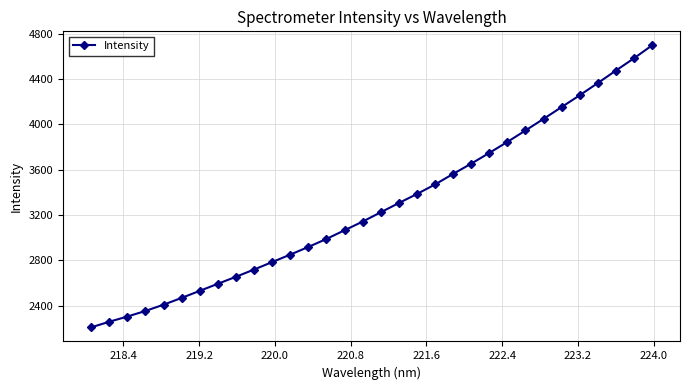

True or false: the data has more than 2 interior local peaks.

False